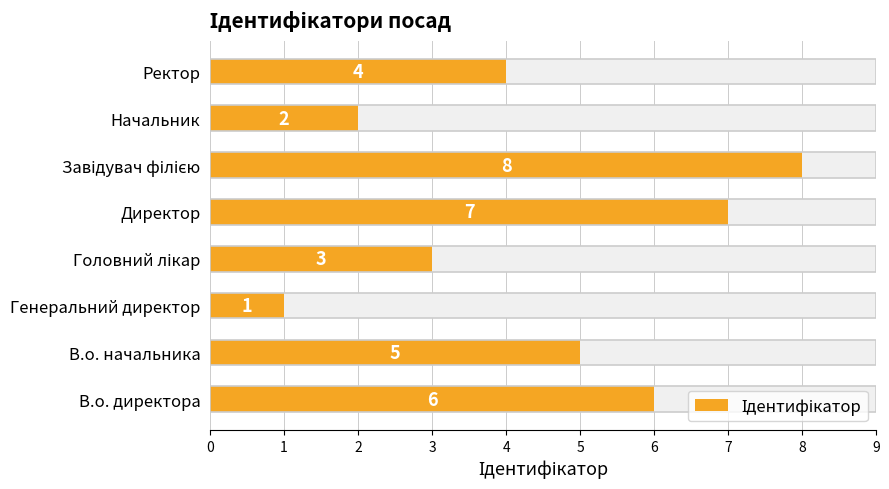

Is it true that the value at Ректор is 4?

True